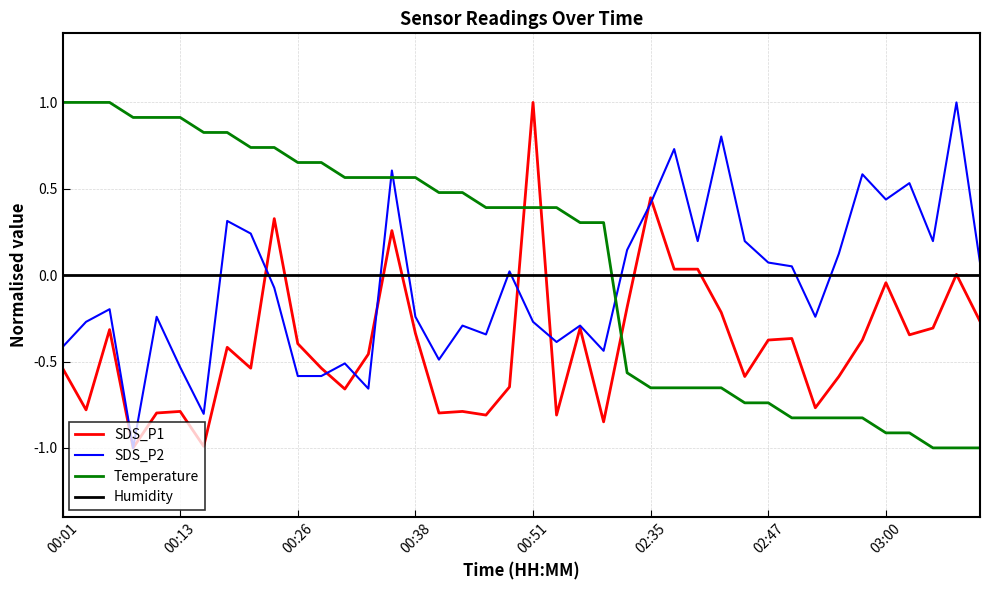

What is the sum of all SDS_P2 values?

-2.1